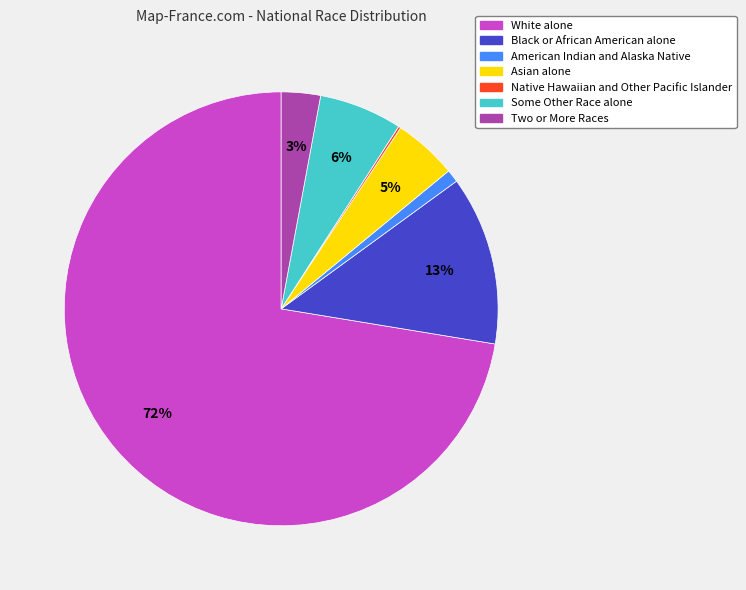

Which has a higher value, White alone or Some Other Race alone?

White alone